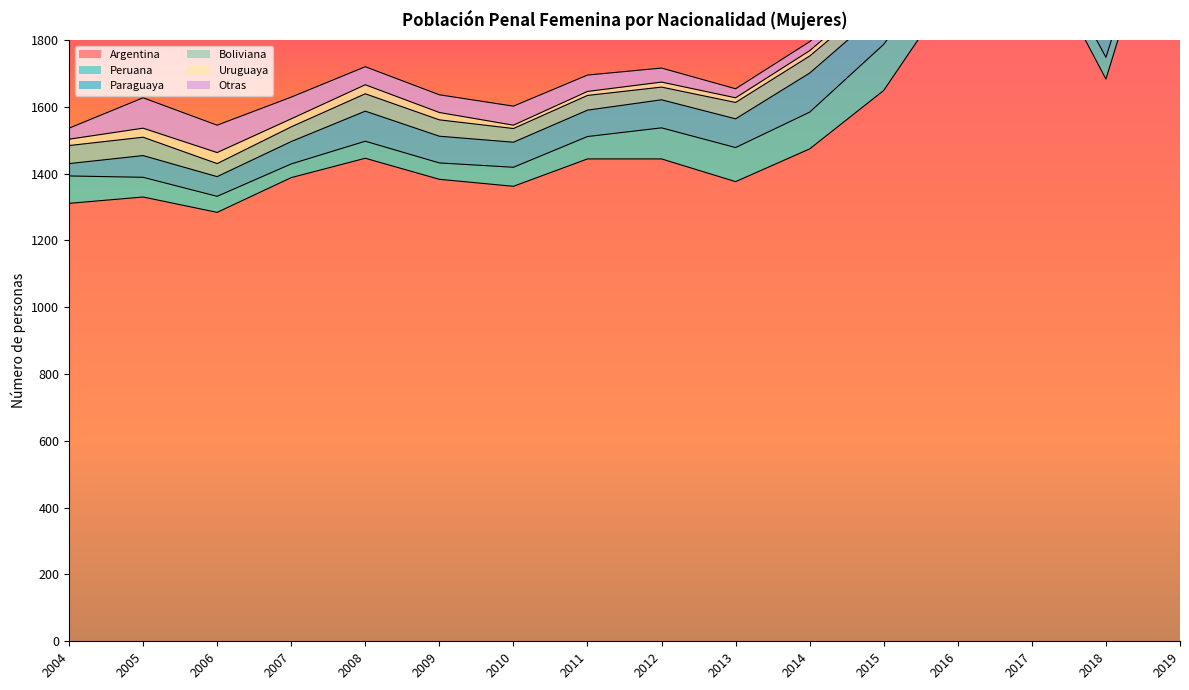

What is the difference between the maximum and minimum values in the Uruguaya series?

33